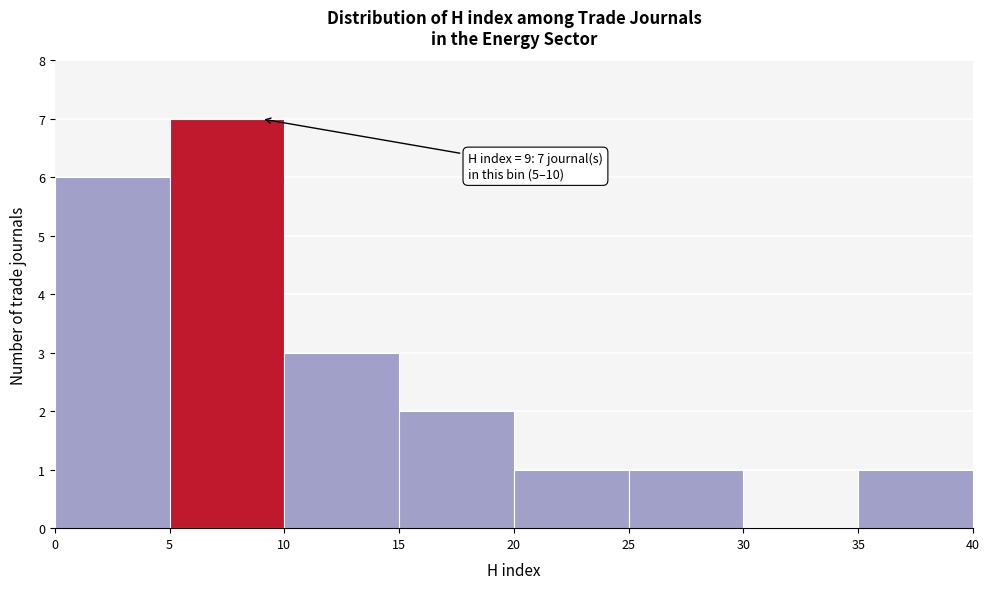

Which range on the x-axis has the tallest bar?

5 to 10